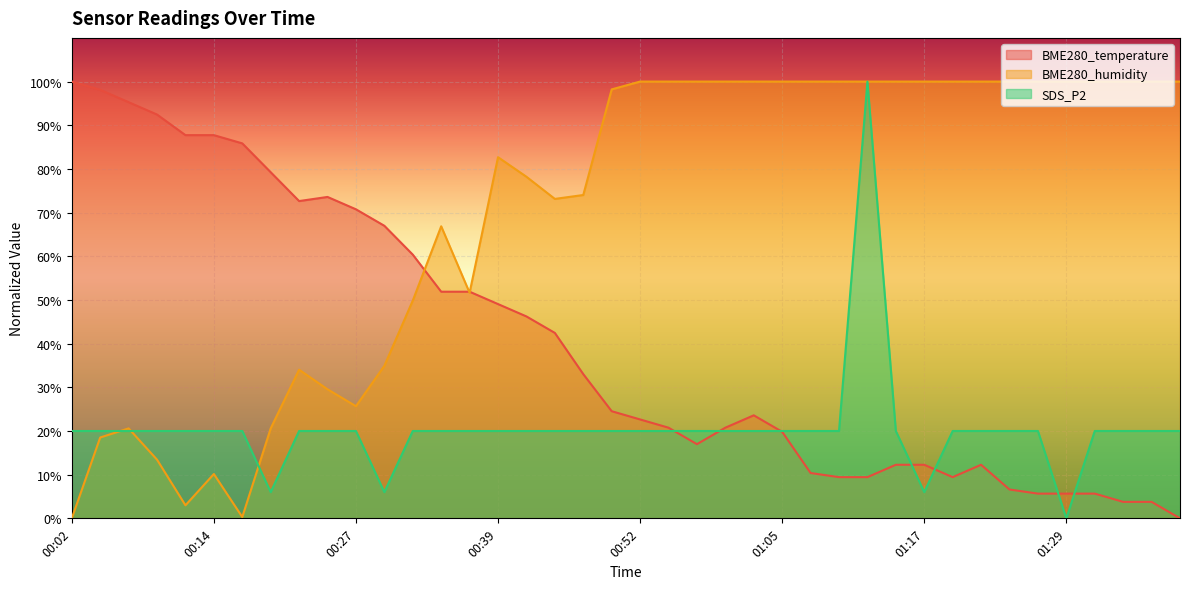

What is the difference between the highest and lowest values at 01:12?

90.6